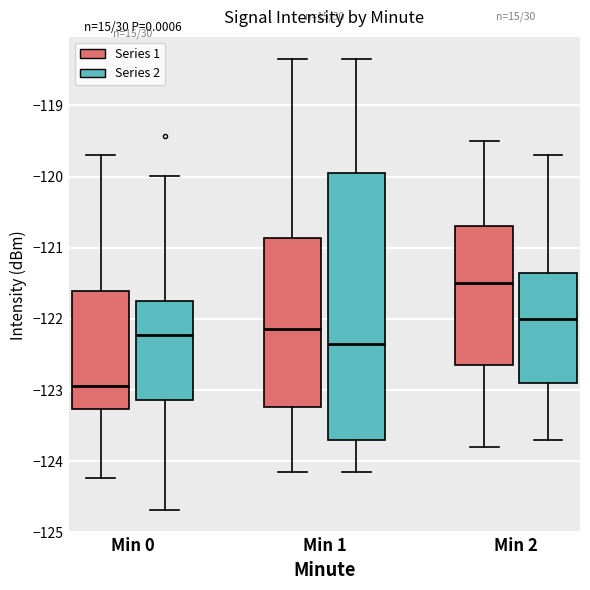

Which box's median line is the lowest?

Min 0 (Series 1)